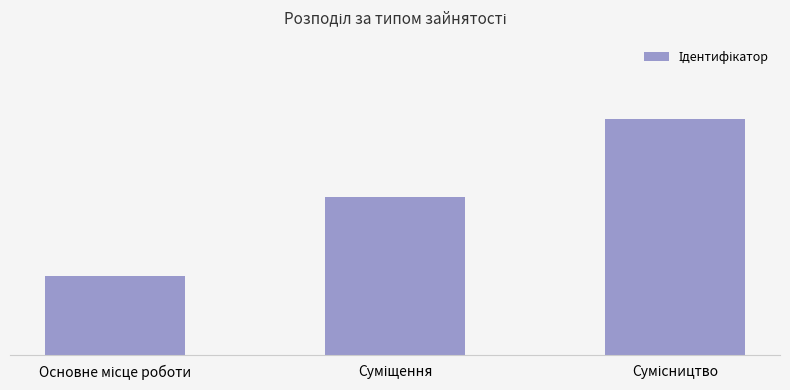

Which label corresponds to the smallest value in the chart?

Основне місце роботи